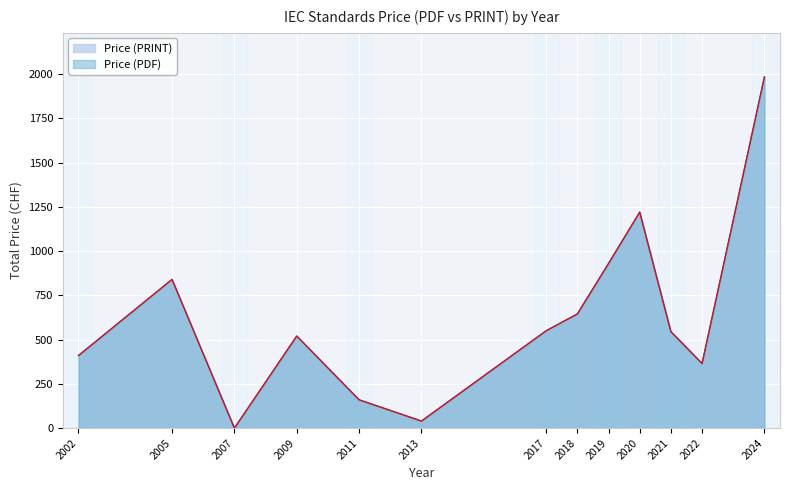

At which label does Price (PRINT) first exceed 545?

2005